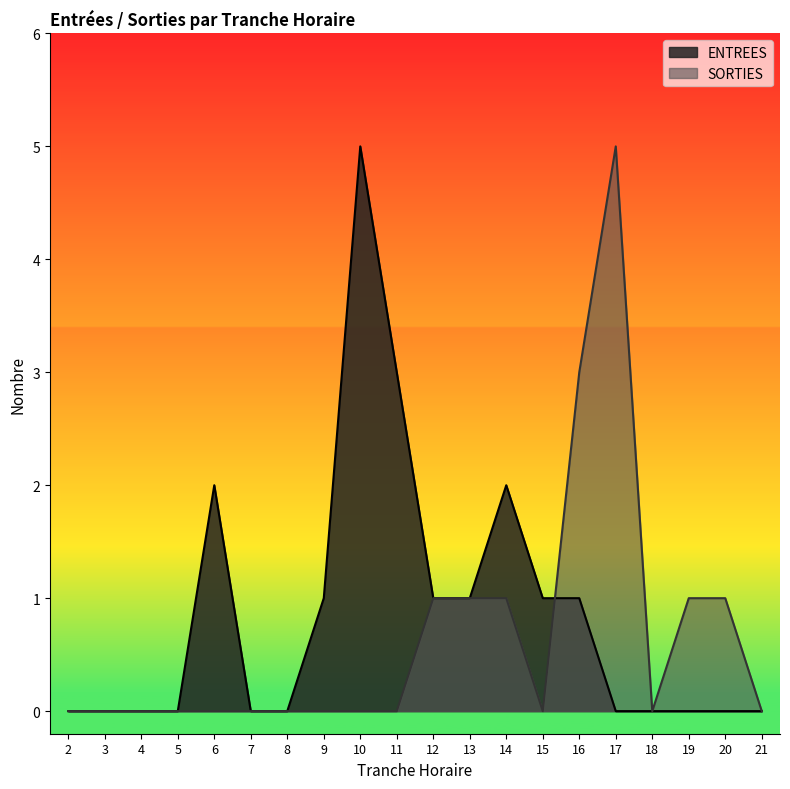

True or false: ENTREES and SORTIES intersect in this chart.

True